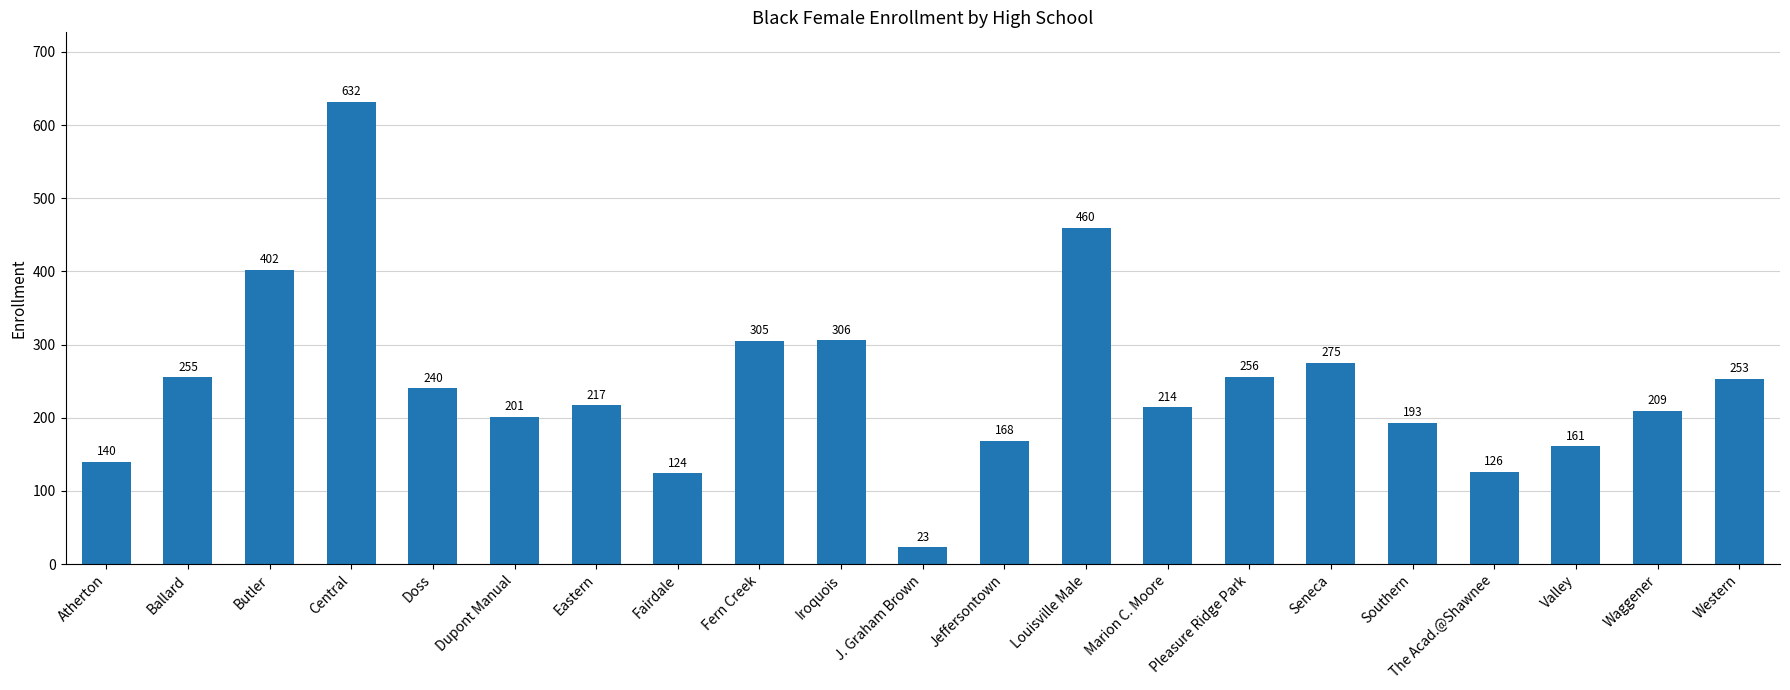

How many categories are shown in the chart?

21